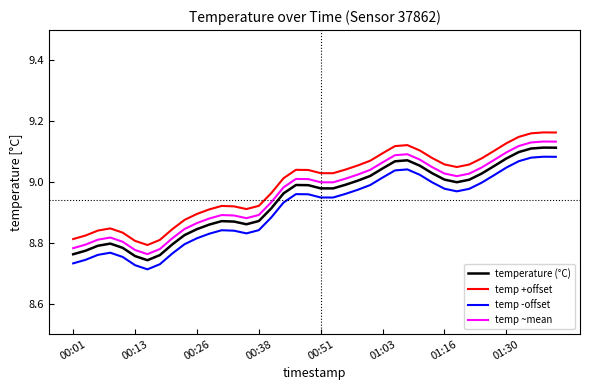

True or false: temp +offset and temp -offset intersect in this chart.

False